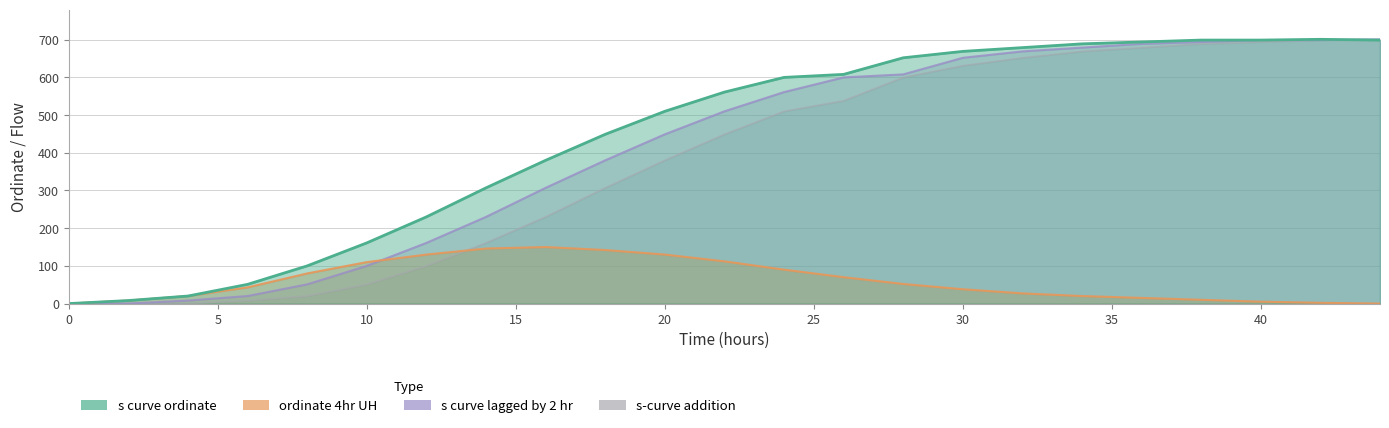

What are all the series names shown in the legend?

s_curve_ordinate, s_curve_lagged, ordinate_4hr, s_curve_addition